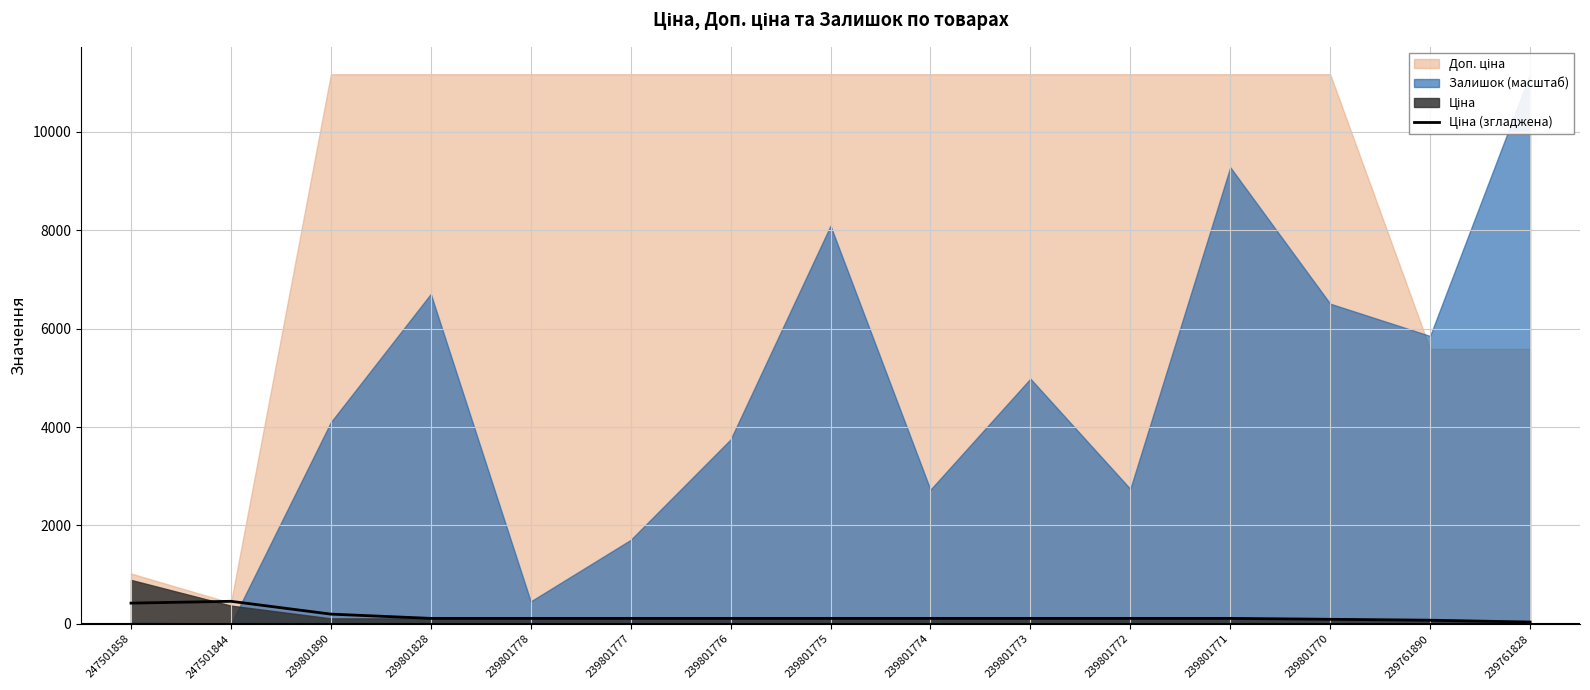

What is the ratio of the value at 239761828 to the value at 239801778?

0.3